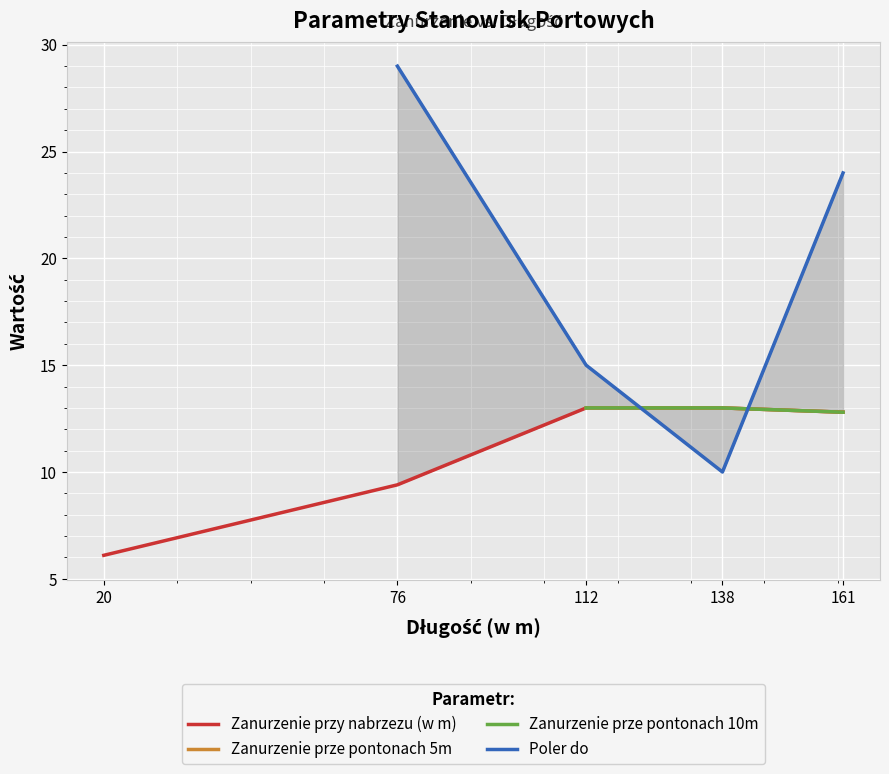

How many categories are shown in the chart?

5